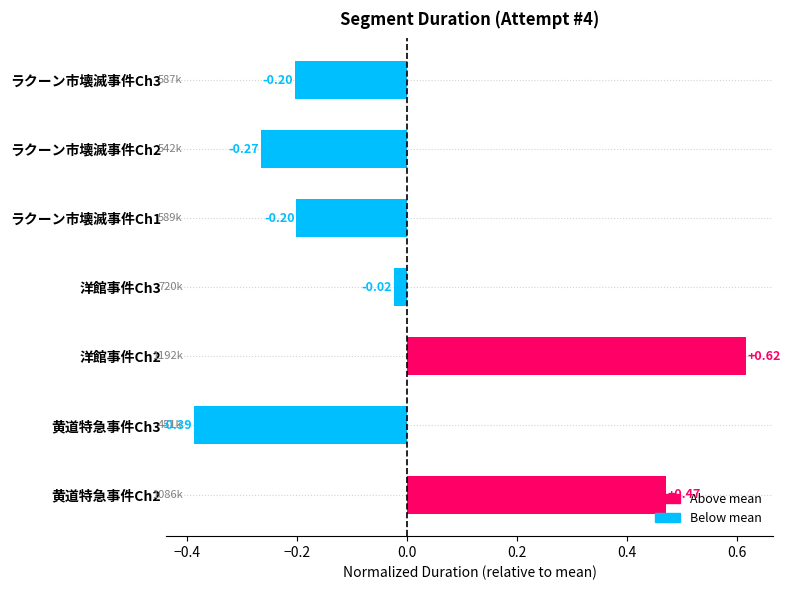

Does the chart contain any negative values?

Yes